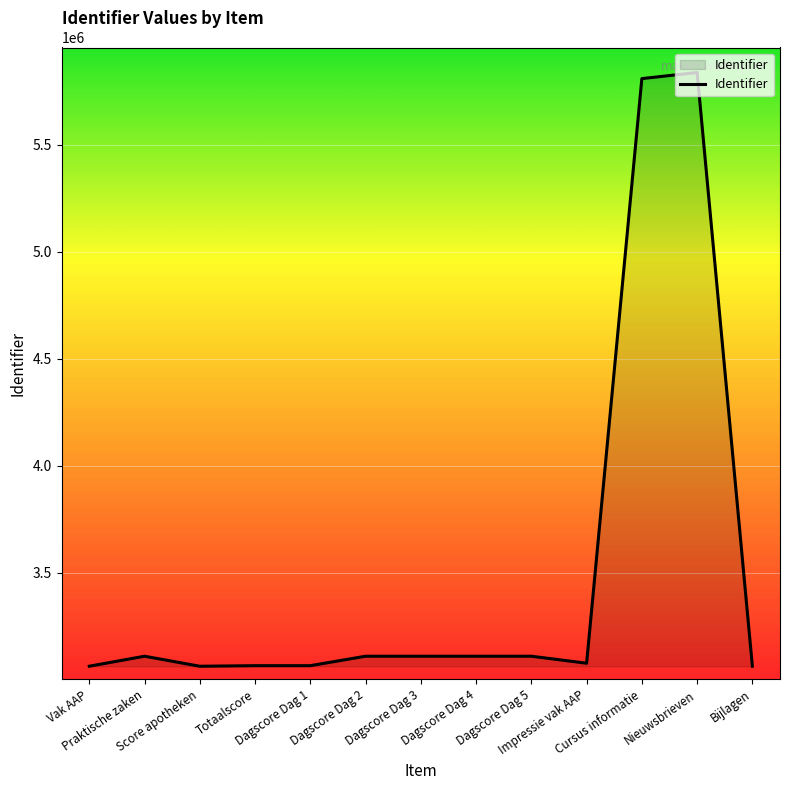

What is the greatest value displayed?

5836547